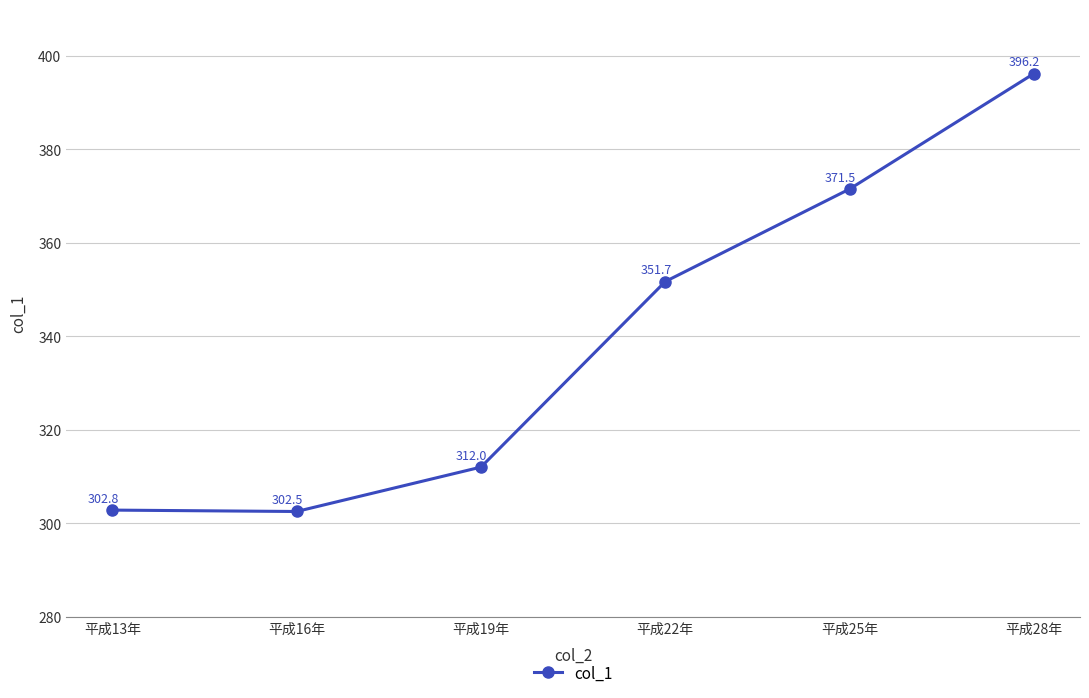

Between 平成16年 and 平成28年, which is larger?

平成28年